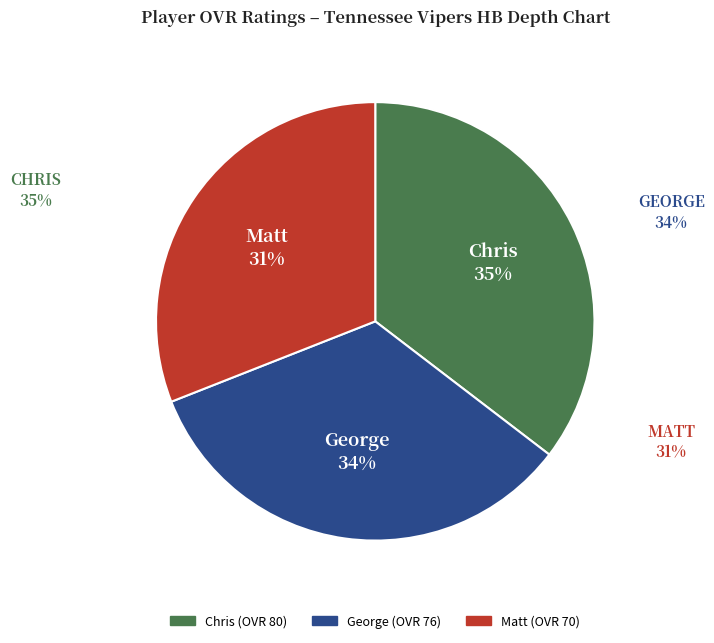

Approximately how many times larger is the value at George compared to Matt?

1.1